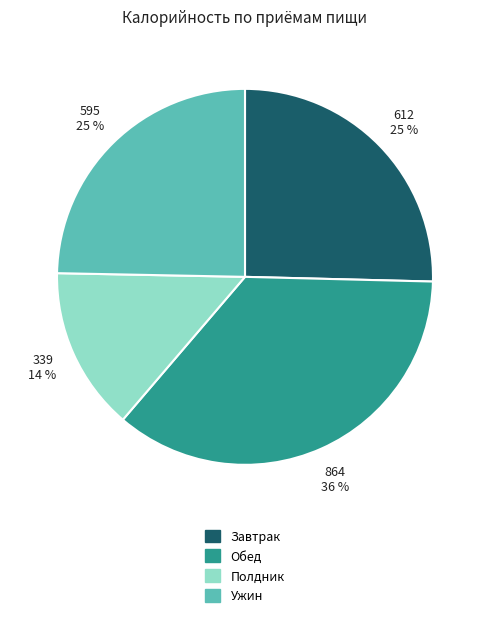

Is there any slice that represents more than half of the pie?

No